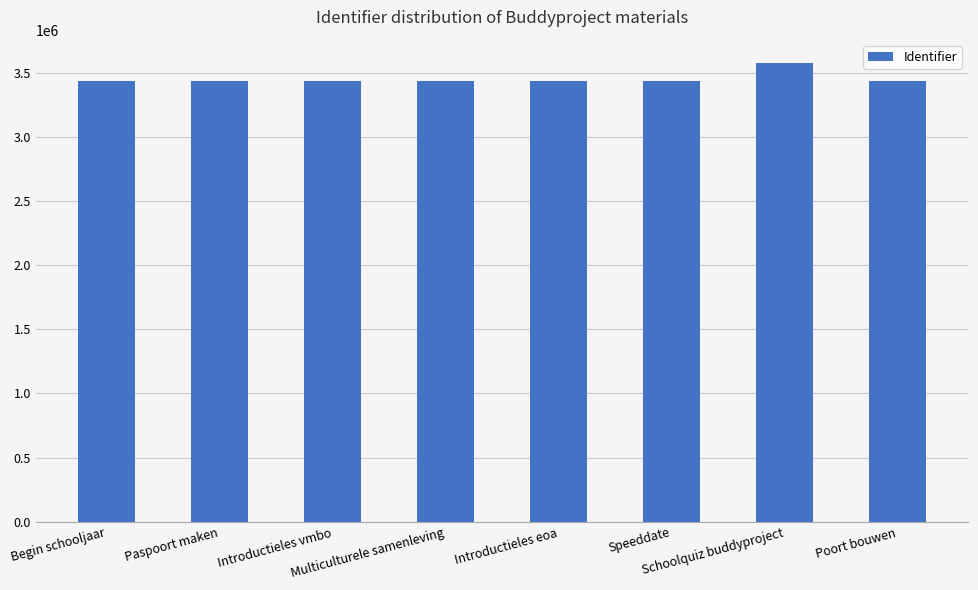

What is the smallest value displayed?

3432128